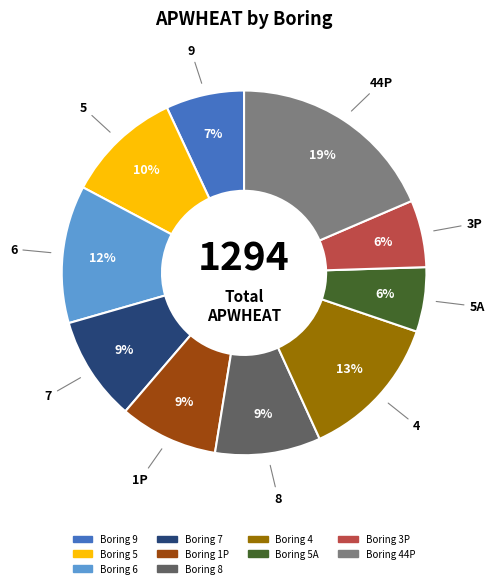

Is there a majority slice in this chart?

No